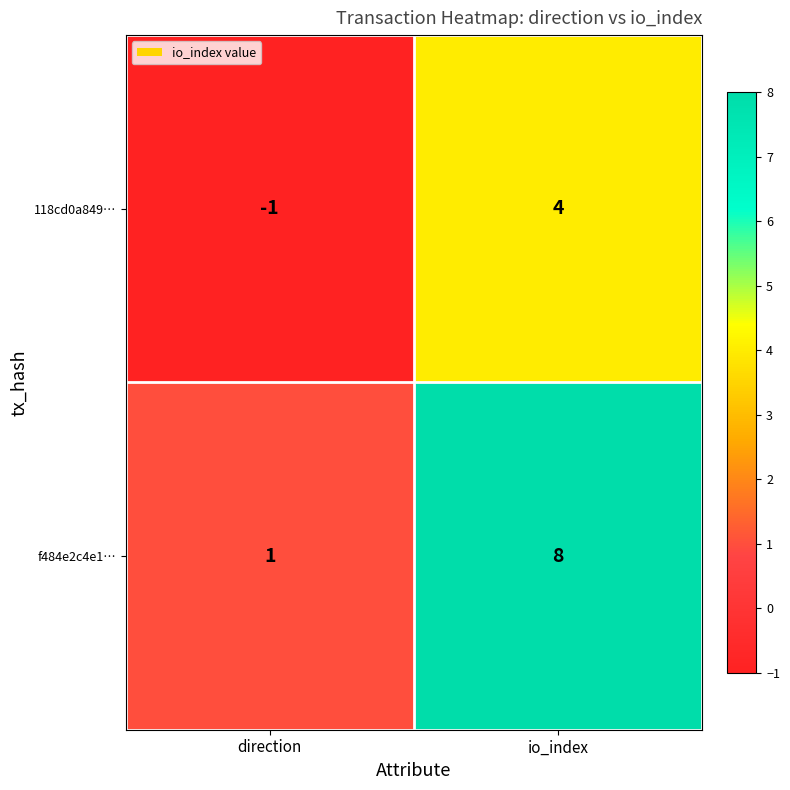

What is the total value across all series at io_index?

12